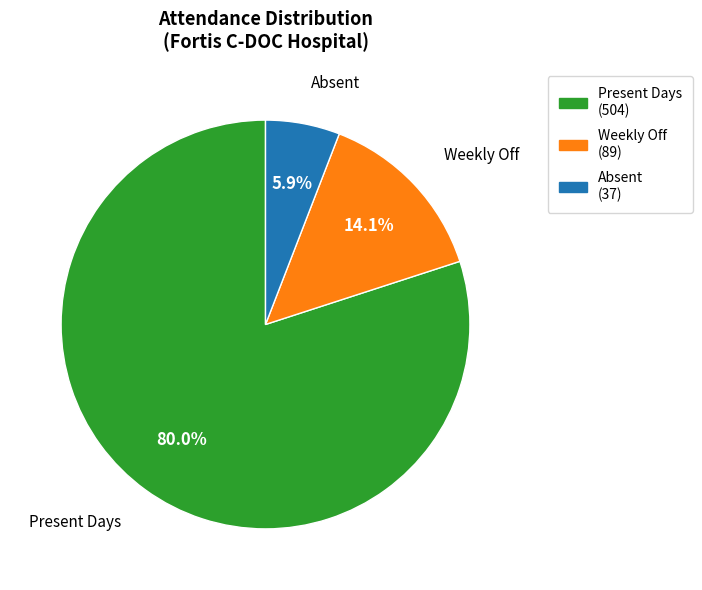

What is the majority slice?

Present Days